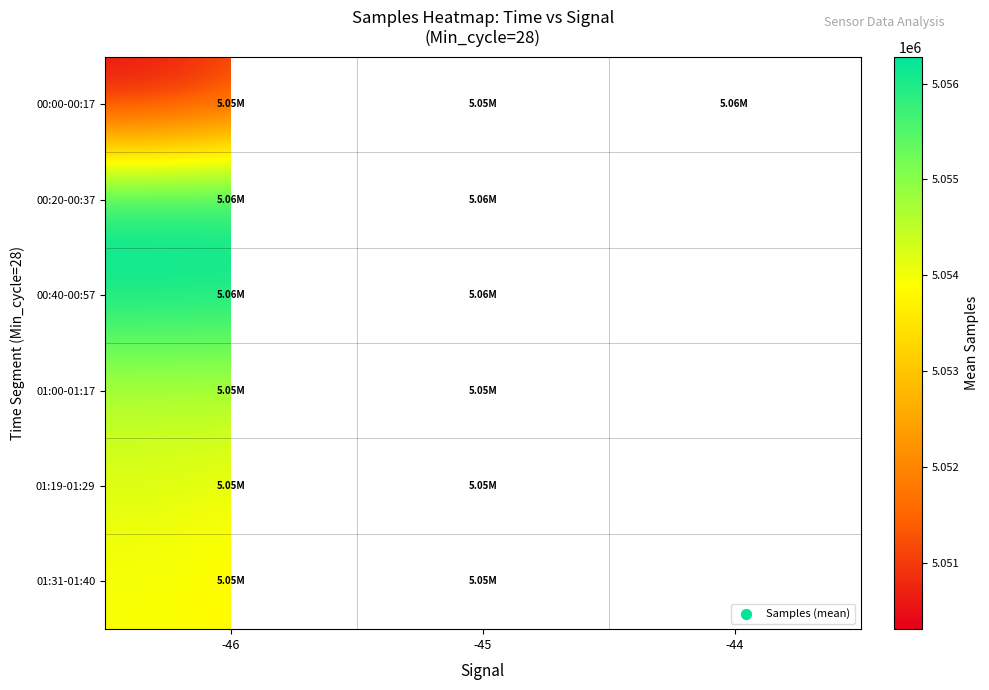

At which label is 00:20-00:37 closest to 5056010?

-45